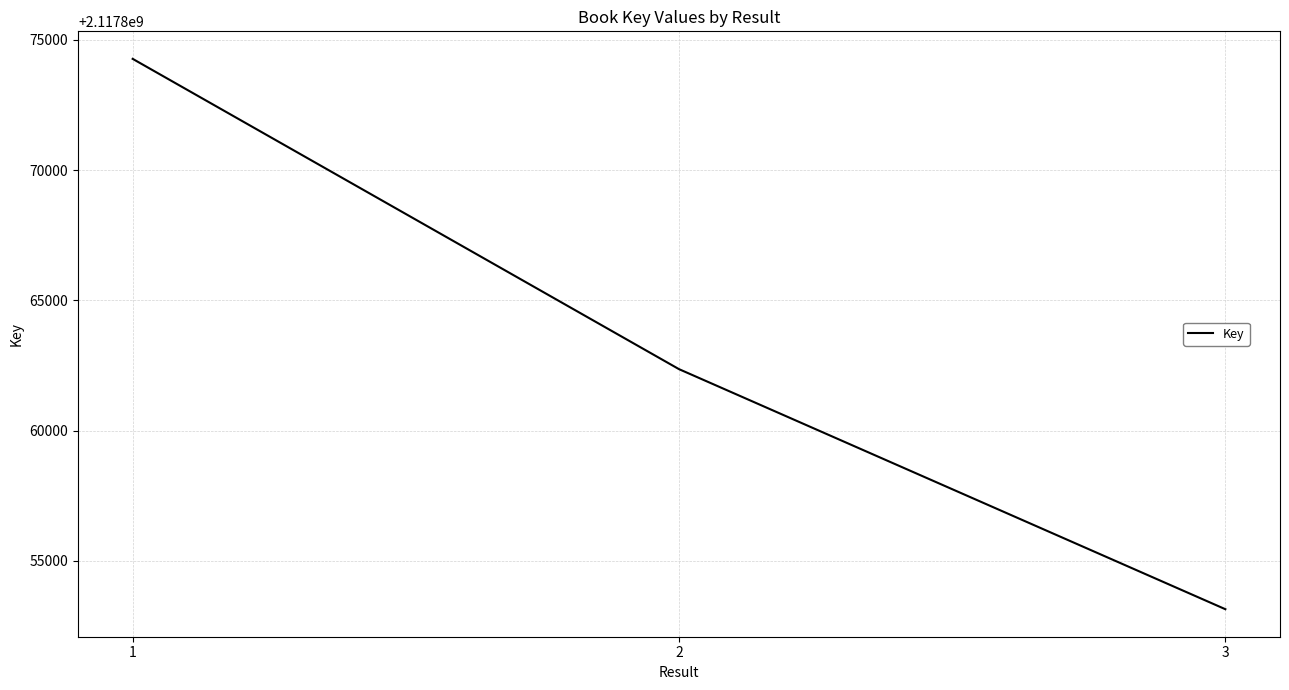

What is the change in value from 2 to 3?

-9215